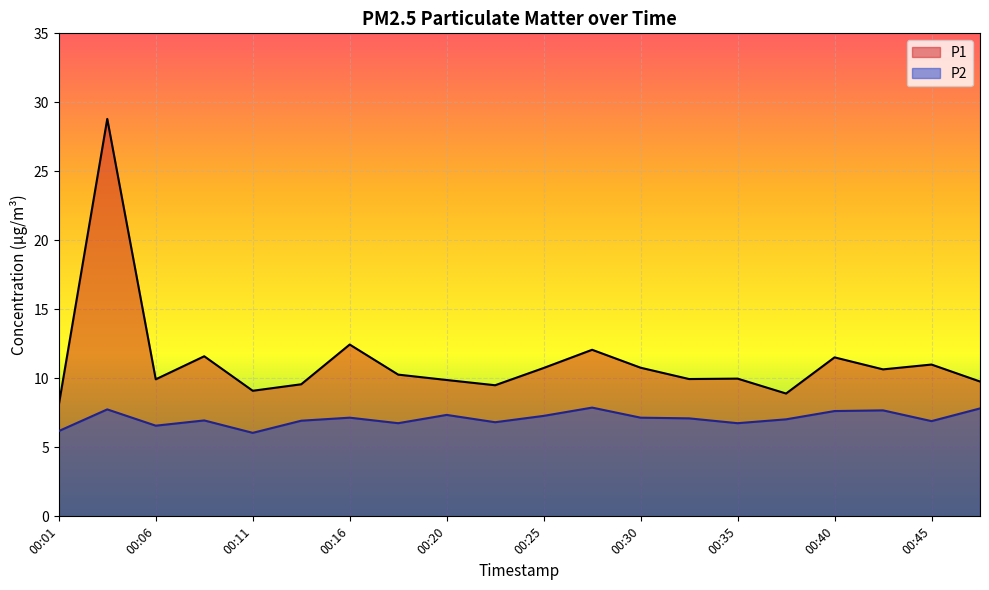

Where is the first local maximum for P1?

00:03